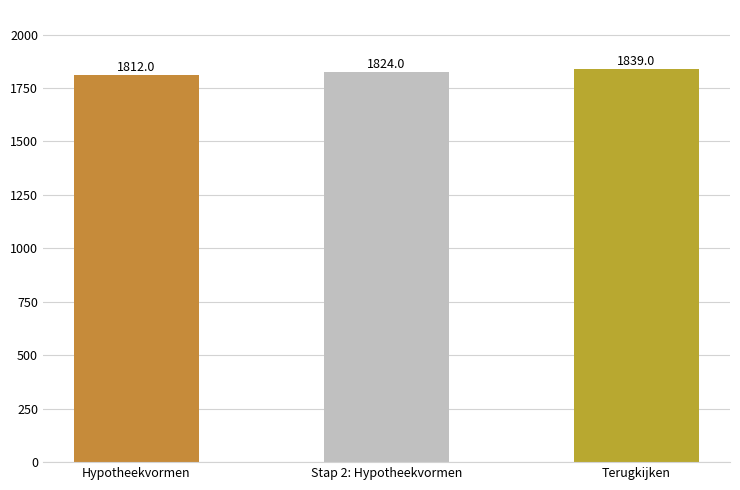

Does the chart contain stacked bars?

No